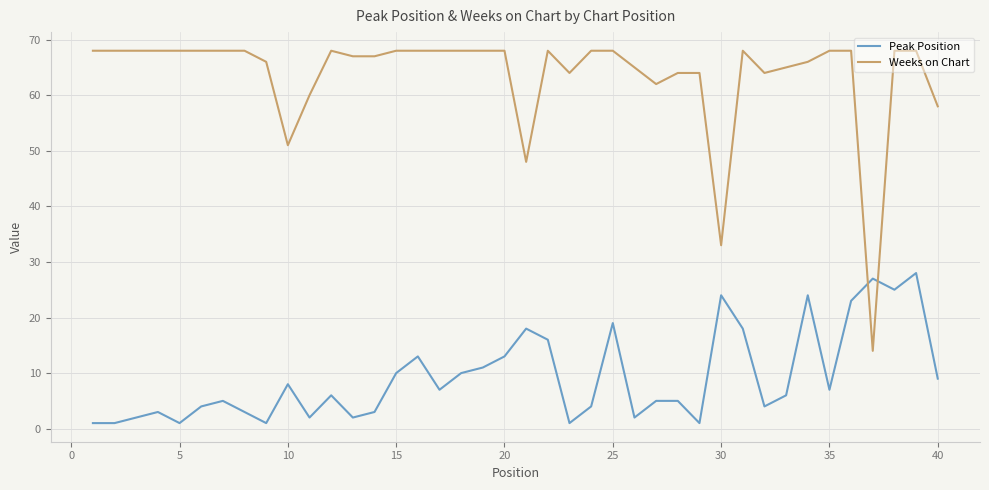

Reading left to right, list all the values displayed in this chart.

Peak Position: 1	1	2	3	1	4	5	3	1	8	2	6	2	3	10	13	7	10	11	13	18	16	1	4	19	2	5	5	1	24	18	4	6	24	7	23	27	25	28	9
Weeks on Chart: 68	68	68	68	68	68	68	68	66	51	60	68	67	67	68	68	68	68	68	68	48	68	64	68	68	65	62	64	64	33	68	64	65	66	68	68	14	68	68	58